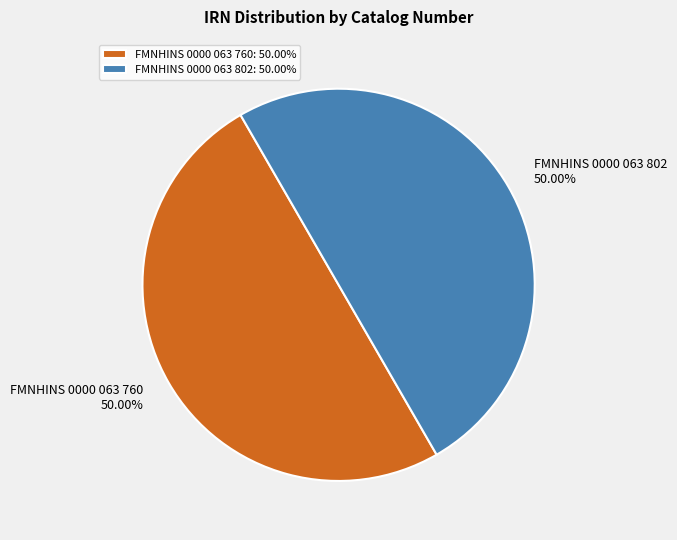

Is the sum of FMNHINS 0000 063 760 and FMNHINS 0000 063 802 greater than half?

Yes